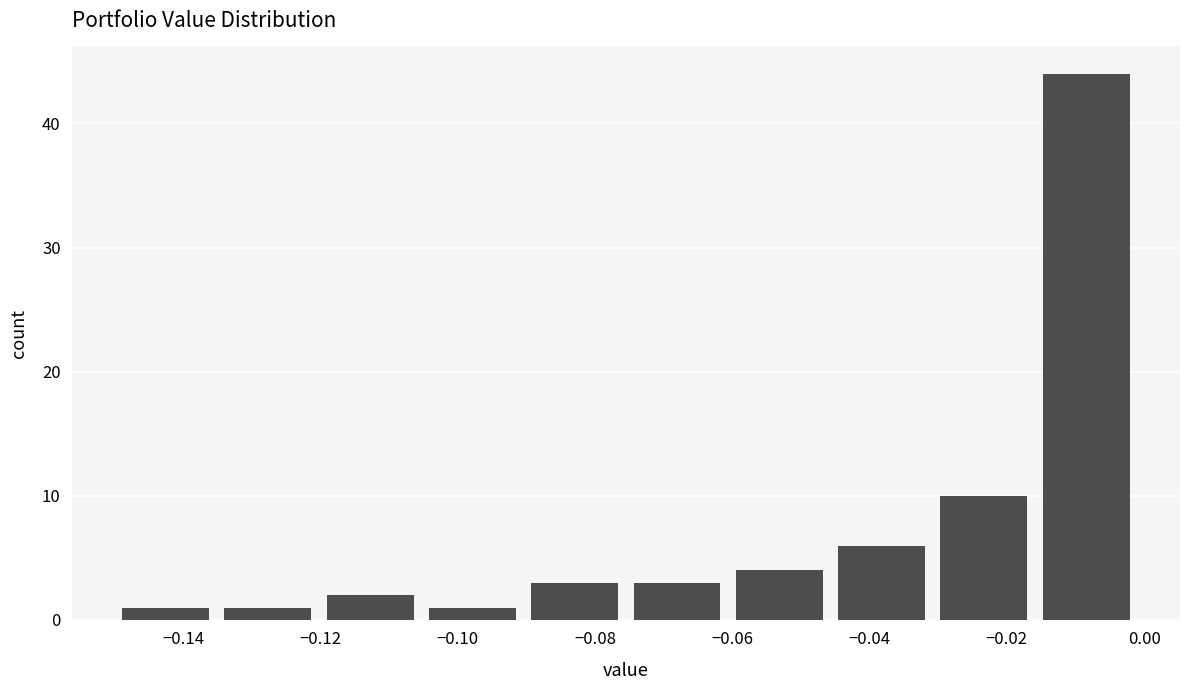

How tall is the bar that spans -0.046 to -0.030 on the x-axis? Neither the bar edges nor the heights are printed on the chart, so give them approximately, as read against the axes.

6